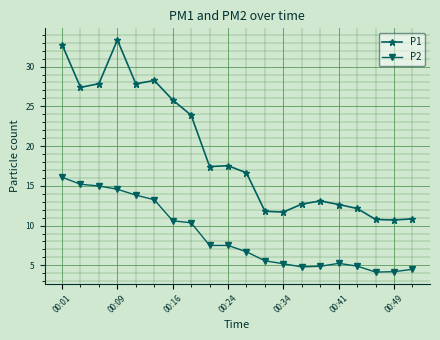

True or false: P1 has more than 1 points higher than both neighbors.

True